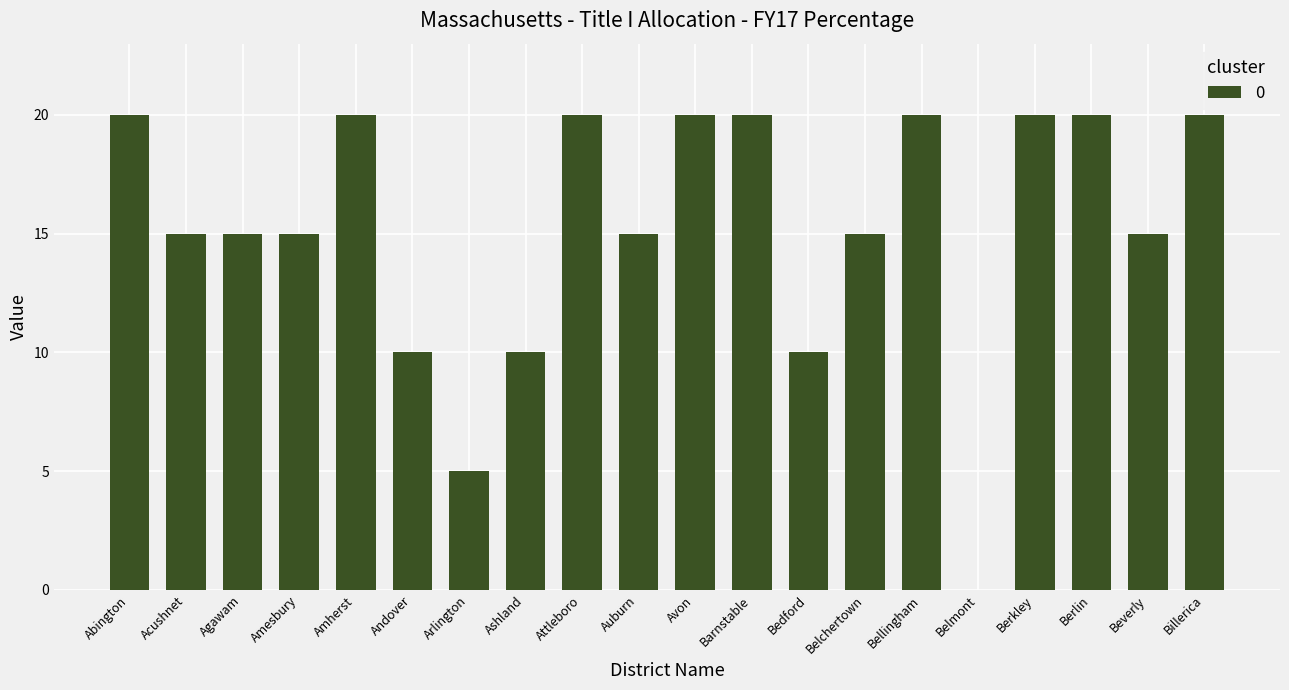

What is the greatest value displayed?

20